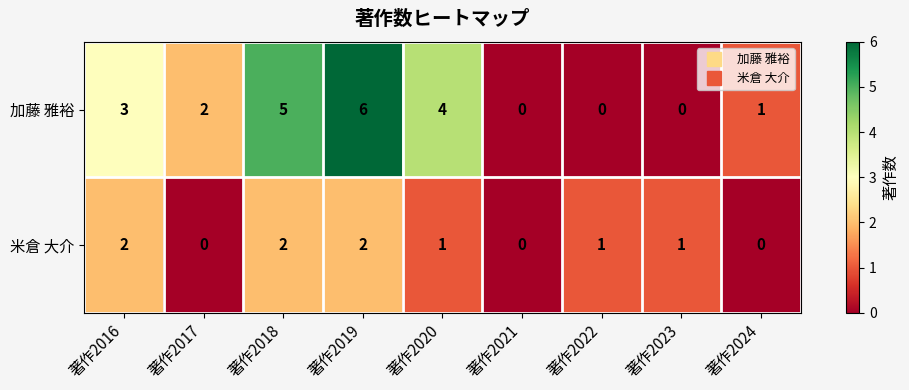

Is it true that 米倉 大介 equals 0 at 著作2019?

False